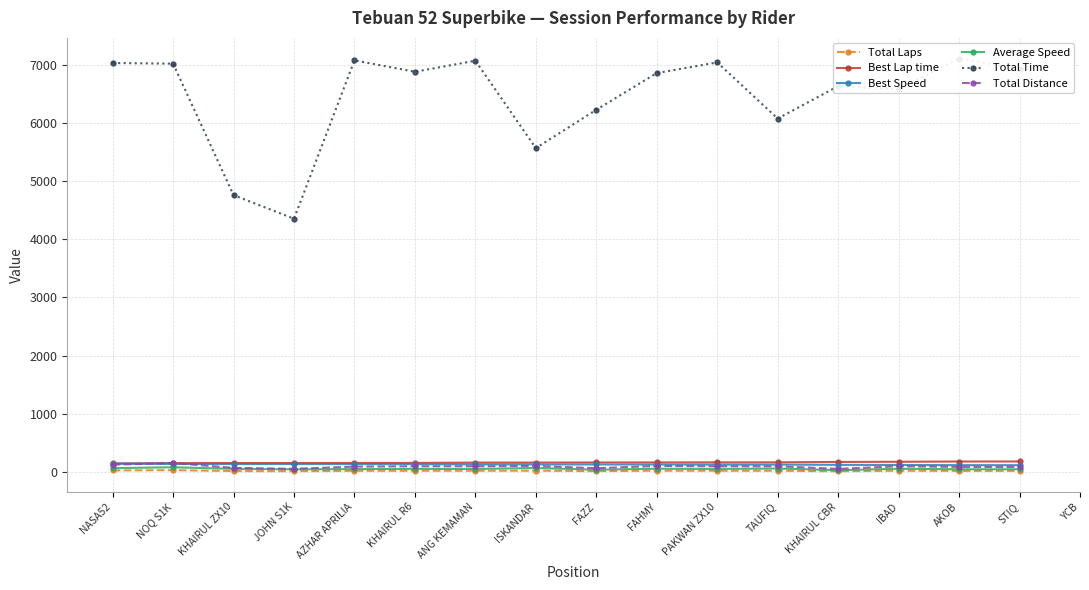

Rank the series by their maximum value, from lowest to highest.

Total Laps, Average Speed, Best Speed, Total Distance, Best Lap time, Total Time